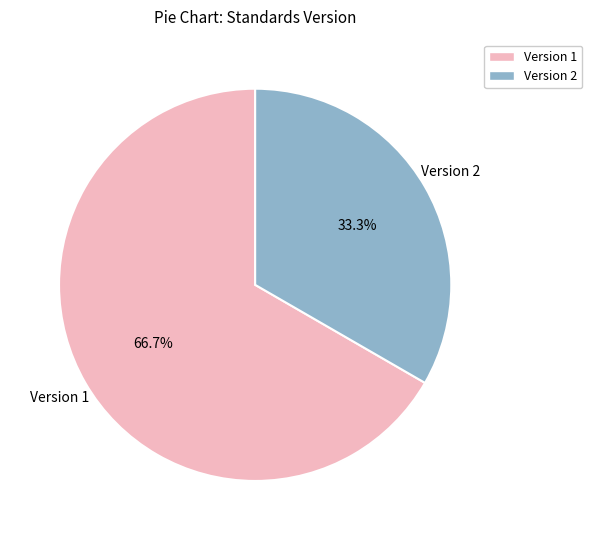

Combined, what portion of the pie is Version 1 and Version 2?

100.0%